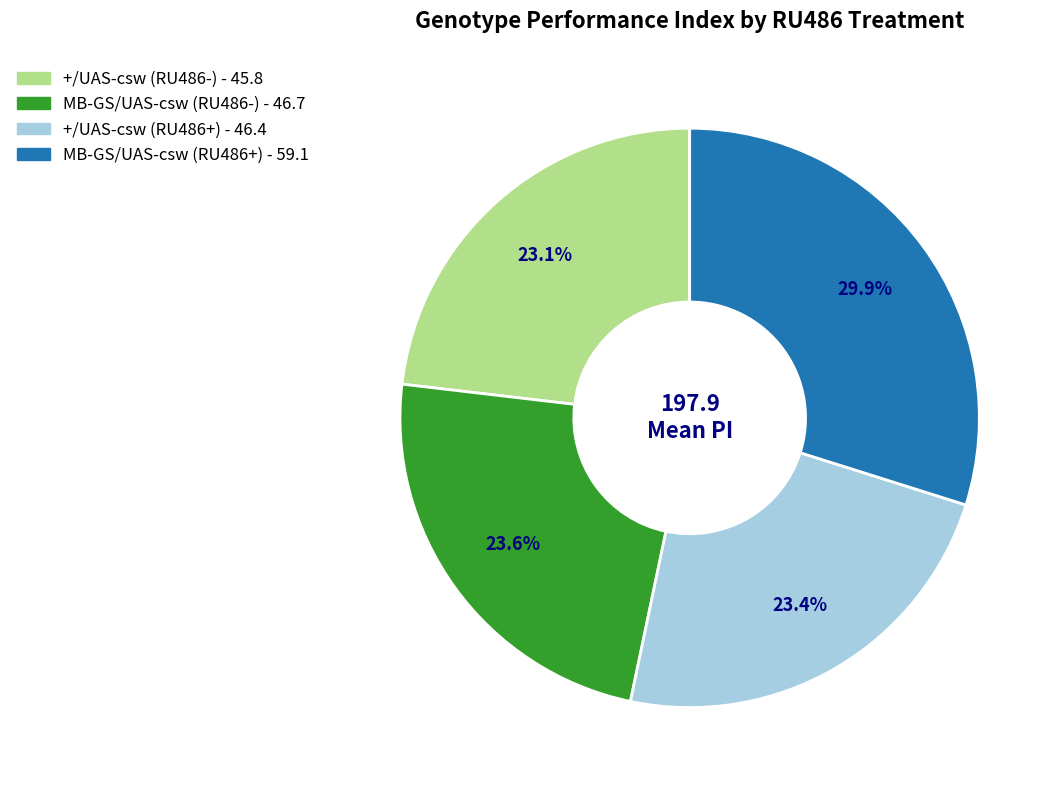

True or false: MB-GS/UAS-csw (RU486+) accounts for 23% of the total.

False